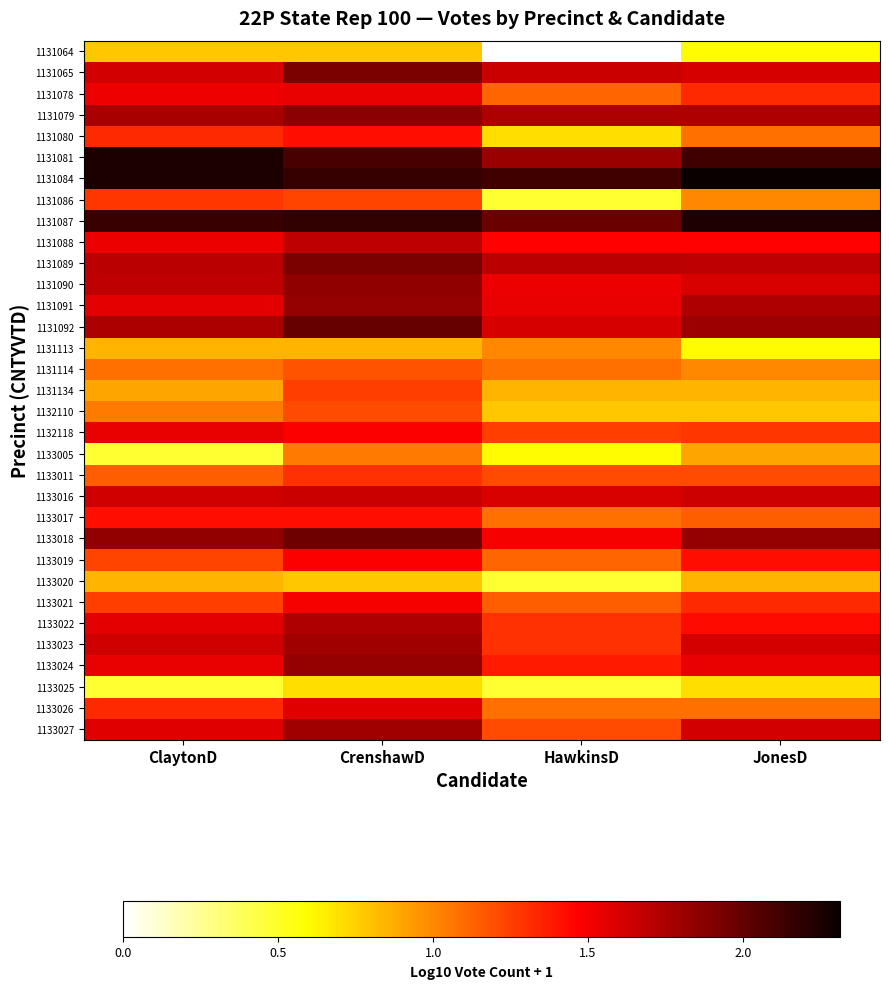

Reading right to left, extract all data points from this chart.

1131064: JonesD=0.6	HawkinsD=0.0	CrenshawD=0.8	ClaytonD=0.8
1131065: JonesD=1.6	HawkinsD=1.7	CrenshawD=1.9	ClaytonD=1.6
1131078: JonesD=1.3	HawkinsD=1.1	CrenshawD=1.5	ClaytonD=1.5
1131079: JonesD=1.7	HawkinsD=1.7	CrenshawD=1.9	ClaytonD=1.8
1131080: JonesD=1.1	HawkinsD=0.7	CrenshawD=1.4	ClaytonD=1.3
1131081: JonesD=2.1	HawkinsD=1.8	CrenshawD=2.1	ClaytonD=2.2
1131084: JonesD=2.3	HawkinsD=2.1	CrenshawD=2.2	ClaytonD=2.2
1131086: JonesD=1.0	HawkinsD=0.5	CrenshawD=1.2	ClaytonD=1.3
1131087: JonesD=2.2	HawkinsD=2.0	CrenshawD=2.2	ClaytonD=2.1
1131088: JonesD=1.5	HawkinsD=1.5	CrenshawD=1.7	ClaytonD=1.5
1131089: JonesD=1.7	HawkinsD=1.7	CrenshawD=1.9	ClaytonD=1.7
1131090: JonesD=1.6	HawkinsD=1.5	CrenshawD=1.8	ClaytonD=1.7
1131091: JonesD=1.7	HawkinsD=1.5	CrenshawD=1.8	ClaytonD=1.6
1131092: JonesD=1.8	HawkinsD=1.6	CrenshawD=2.0	ClaytonD=1.8
1131113: JonesD=0.6	HawkinsD=1.0	CrenshawD=0.8	ClaytonD=0.8
1131114: JonesD=1.0	HawkinsD=1.1	CrenshawD=1.2	ClaytonD=1.1
1131134: JonesD=0.8	HawkinsD=0.8	CrenshawD=1.3	ClaytonD=0.9
1132110: JonesD=0.8	HawkinsD=0.8	CrenshawD=1.2	ClaytonD=1.0
1132118: JonesD=1.3	HawkinsD=1.3	CrenshawD=1.5	ClaytonD=1.5
1133005: JonesD=0.9	HawkinsD=0.6	CrenshawD=1.0	ClaytonD=0.5
1133011: JonesD=1.2	HawkinsD=1.2	CrenshawD=1.3	ClaytonD=1.1
1133016: JonesD=1.6	HawkinsD=1.6	CrenshawD=1.7	ClaytonD=1.6
1133017: JonesD=1.1	HawkinsD=1.1	CrenshawD=1.4	ClaytonD=1.4
1133018: JonesD=1.8	HawkinsD=1.5	CrenshawD=2.0	ClaytonD=1.8
1133019: JonesD=1.4	HawkinsD=1.1	CrenshawD=1.5	ClaytonD=1.2
1133020: JonesD=0.8	HawkinsD=0.5	CrenshawD=0.8	ClaytonD=0.8
1133021: JonesD=1.3	HawkinsD=1.1	CrenshawD=1.5	ClaytonD=1.3
1133022: JonesD=1.4	HawkinsD=1.3	CrenshawD=1.7	ClaytonD=1.6
1133023: JonesD=1.6	HawkinsD=1.3	CrenshawD=1.8	ClaytonD=1.6
1133024: JonesD=1.5	HawkinsD=1.4	CrenshawD=1.8	ClaytonD=1.5
1133025: JonesD=0.7	HawkinsD=0.5	CrenshawD=0.7	ClaytonD=0.5
1133026: JonesD=1.1	HawkinsD=1.1	CrenshawD=1.6	ClaytonD=1.3
1133027: JonesD=1.6	HawkinsD=1.2	CrenshawD=1.8	ClaytonD=1.6